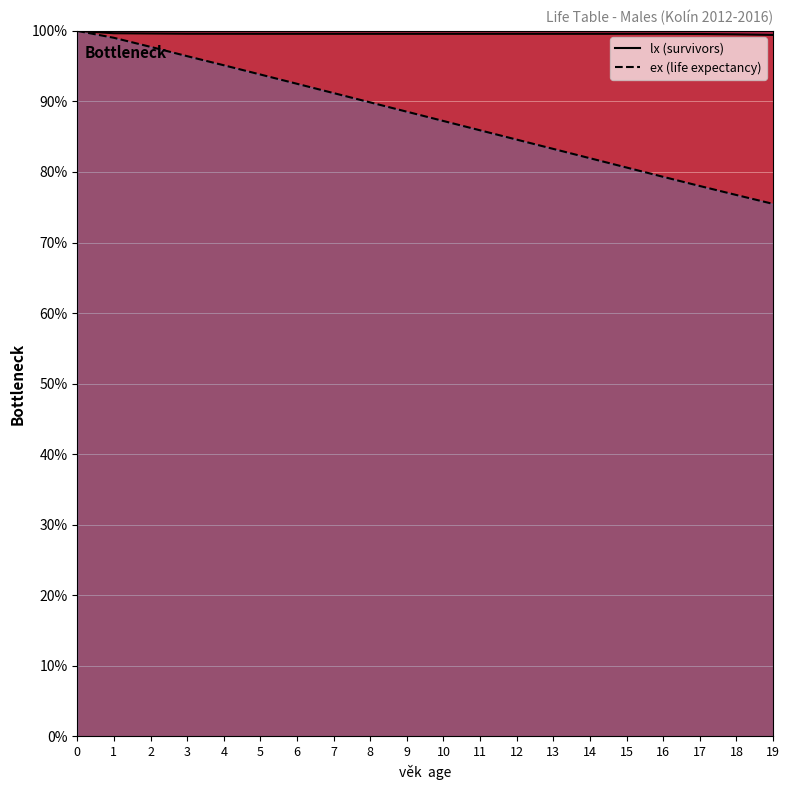

What is the approximate value of ex at 12?

84.6